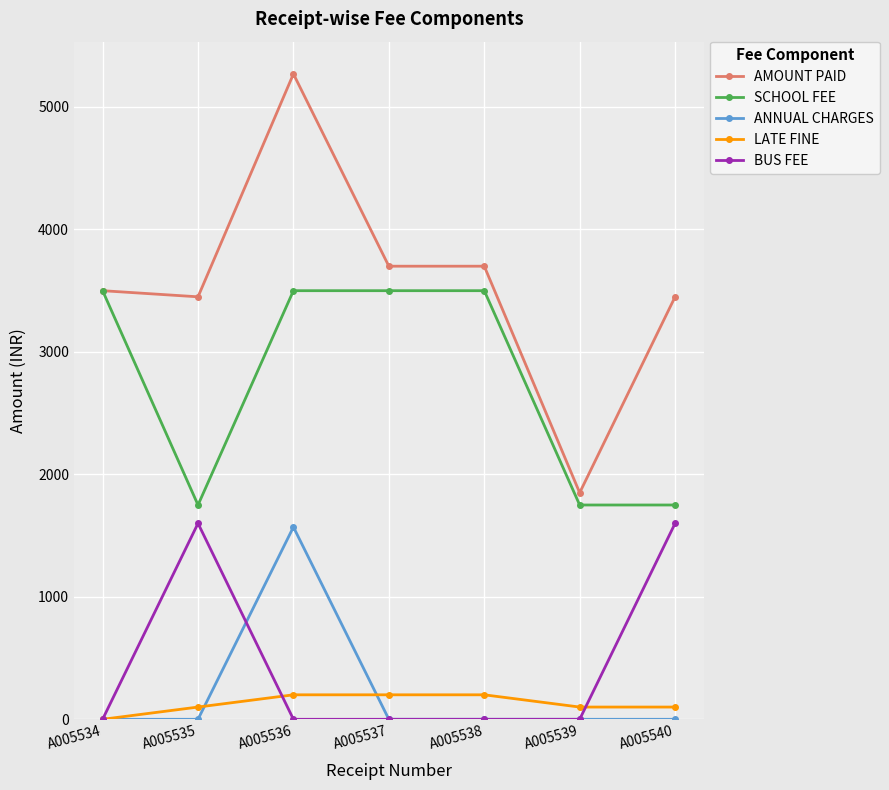

What is the total value across all series at A005538?

7400